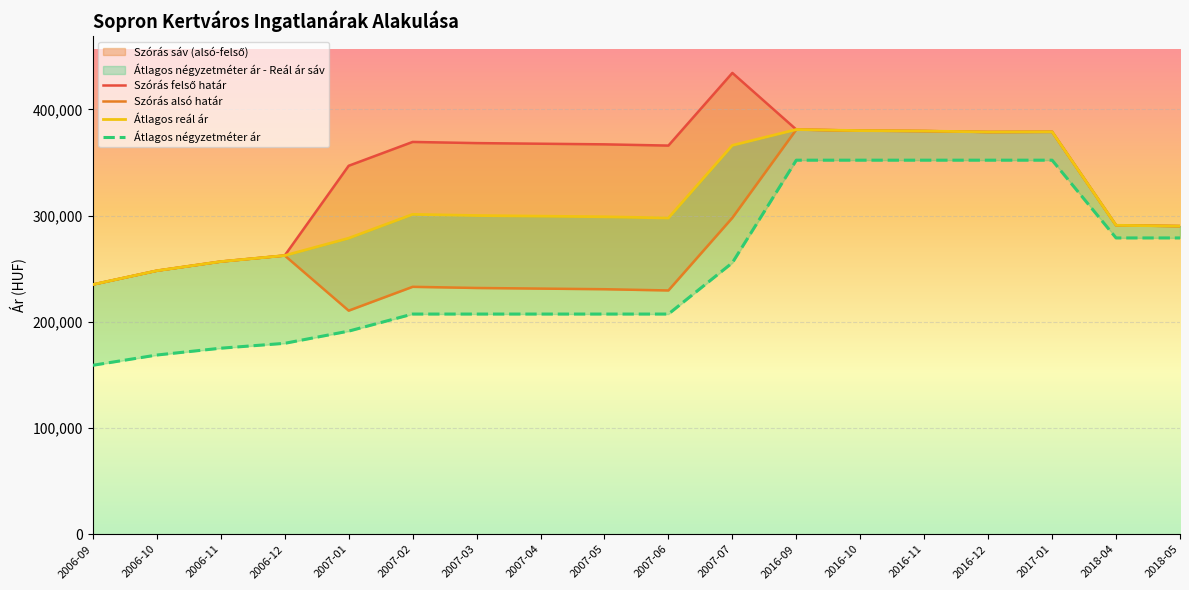

What is the sum of all Szórás alsó határ values?

5146910